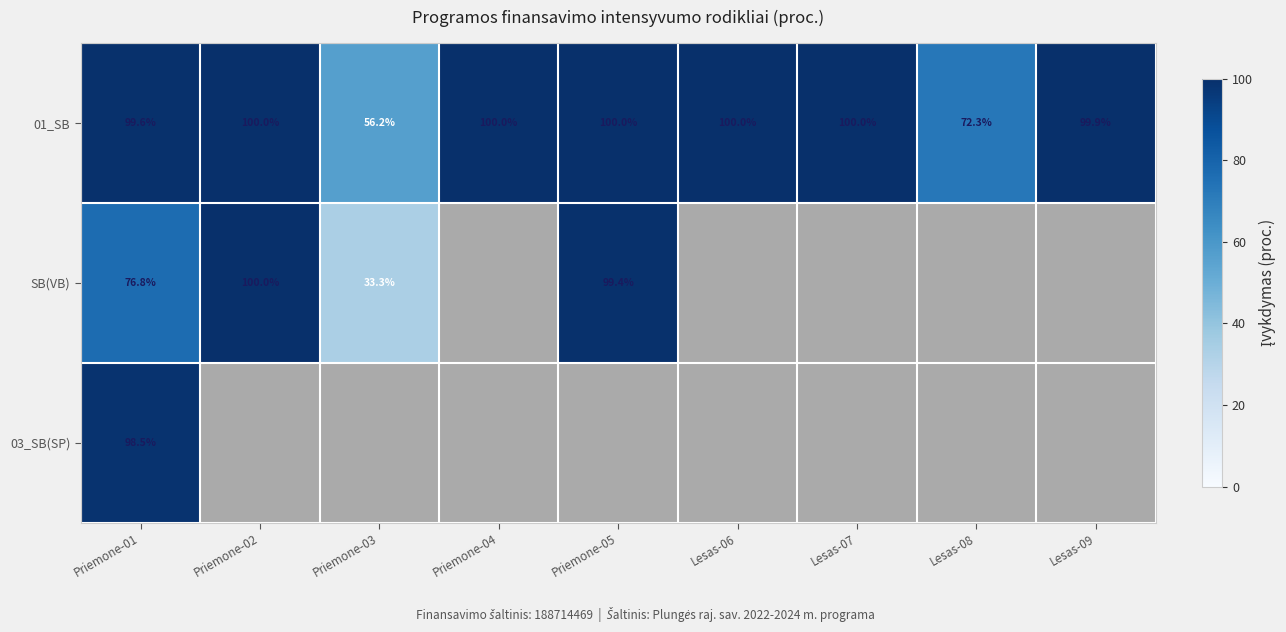

Is the value of SB(VB) at Priemone-01 greater than the value of 01_SB at Priemone-05?

No